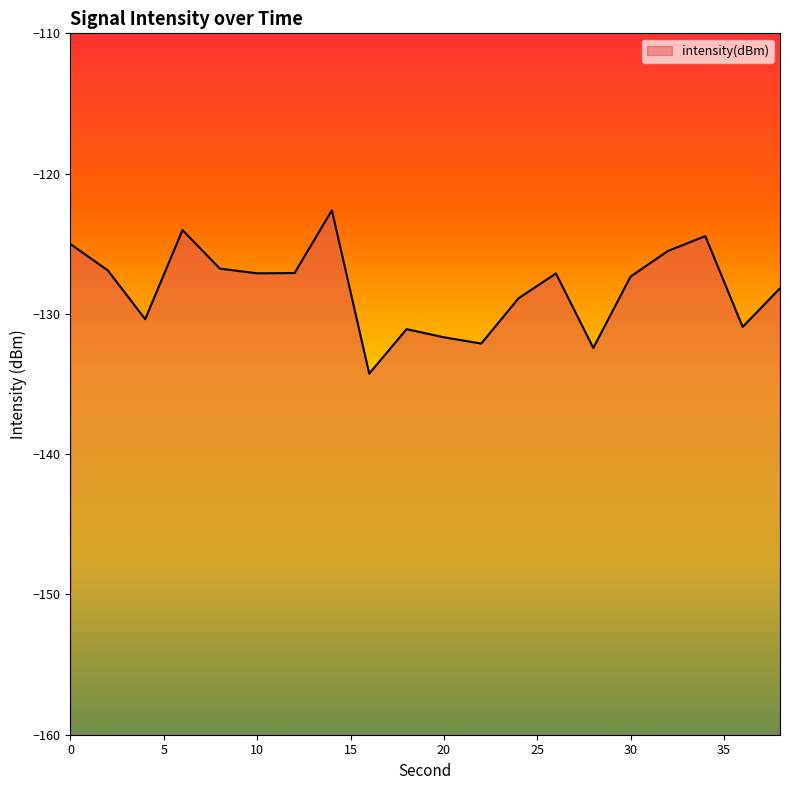

Rank the categories by value from highest to lowest.

14, 6, 34, 0, 32, 8, 2, 12, 10, 26, 30, 38, 24, 4, 36, 18, 20, 22, 28, 16